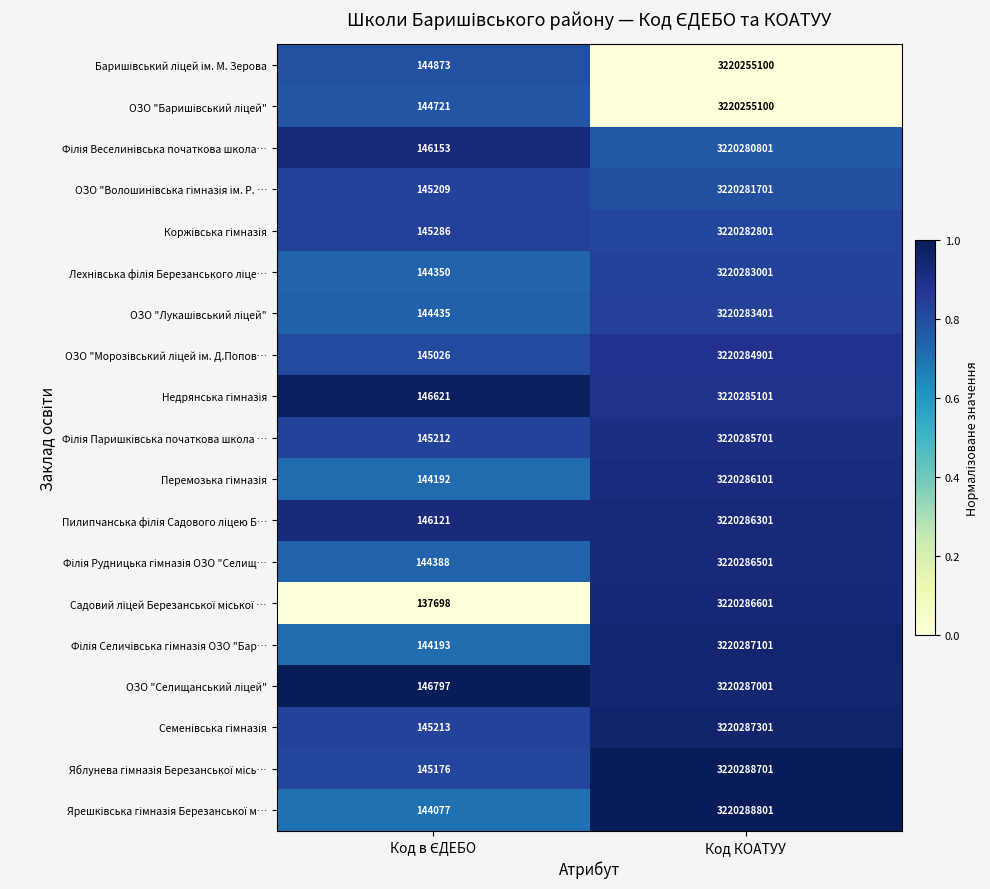

At which category does the chart reach its peak across all series?

Код КОАТУУ